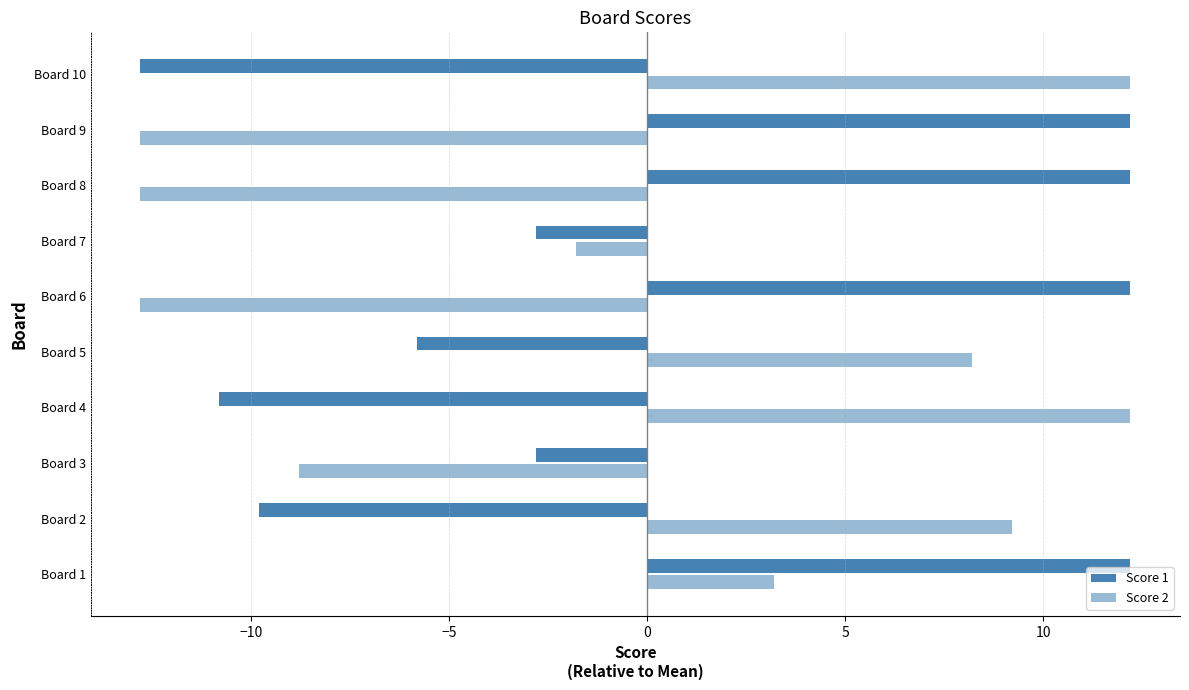

How many values in the Score 2 series are below 3?

5